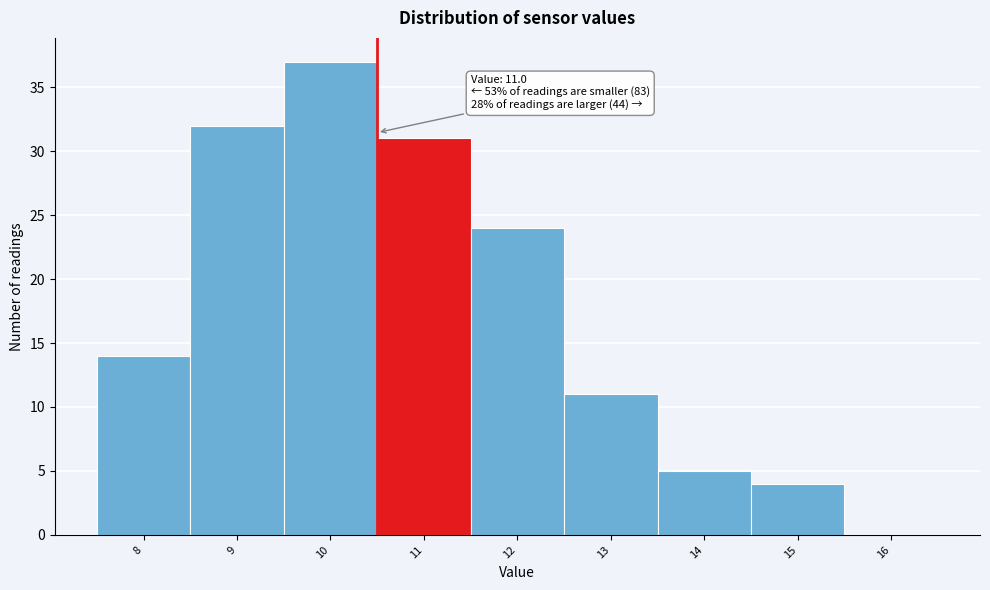

Reading left to right, what are all the values shown in this chart?

8=14	9=32	10=37	11=31	12=24	13=11	14=5	15=4	16=0